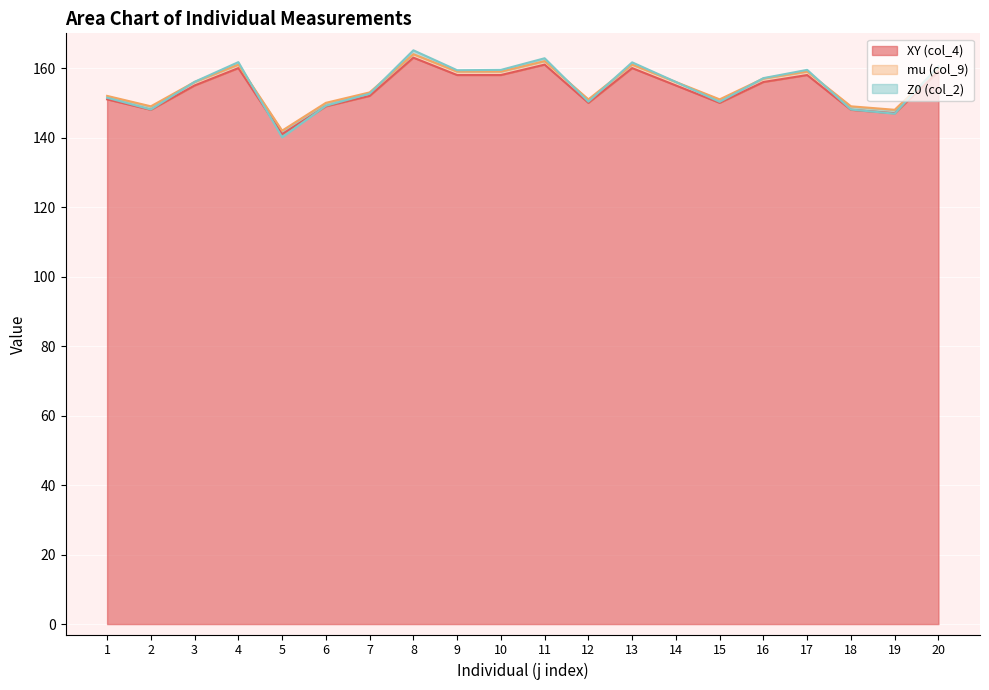

How many times do XY (col_4) and Z0 (col_2) cross each other?

4